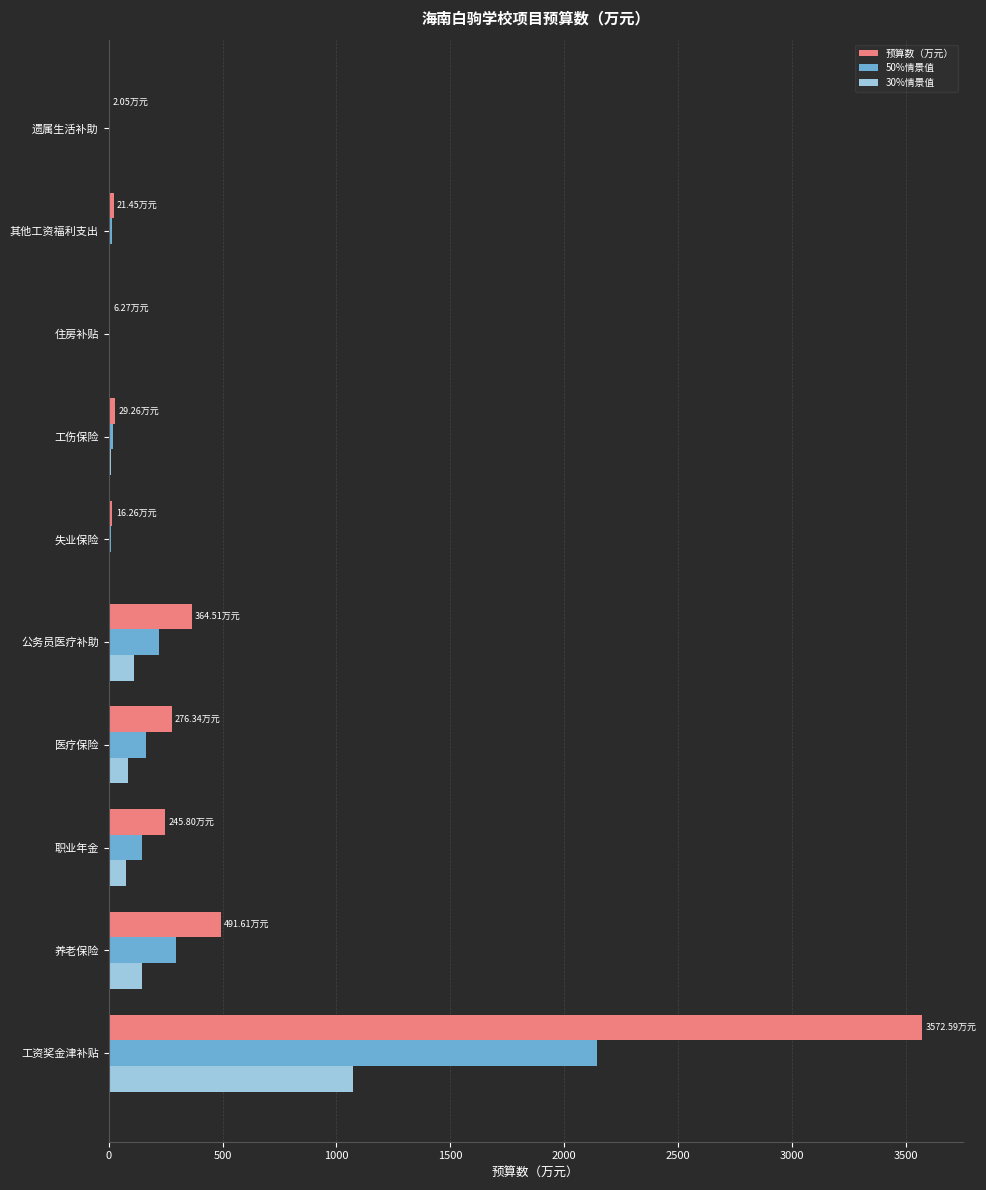

Which series has the largest total across all categories?

预算数（万元）